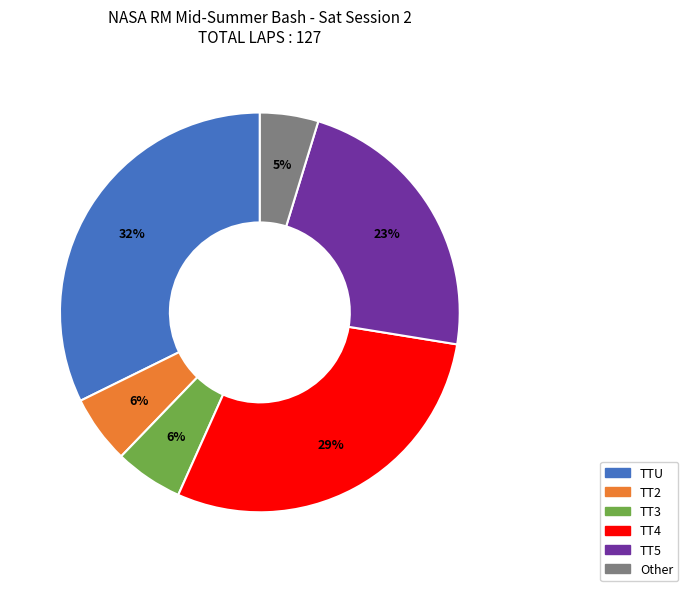

What percentage is the TT3 slice, to the nearest percent?

6%